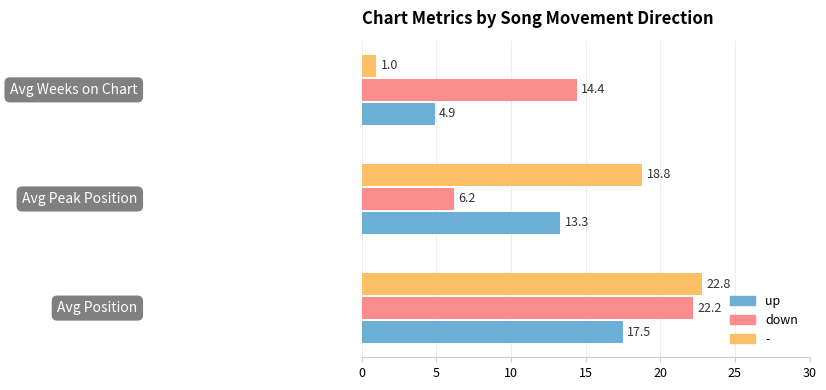

What is the difference between the second highest and minimum values in the up series?

8.4